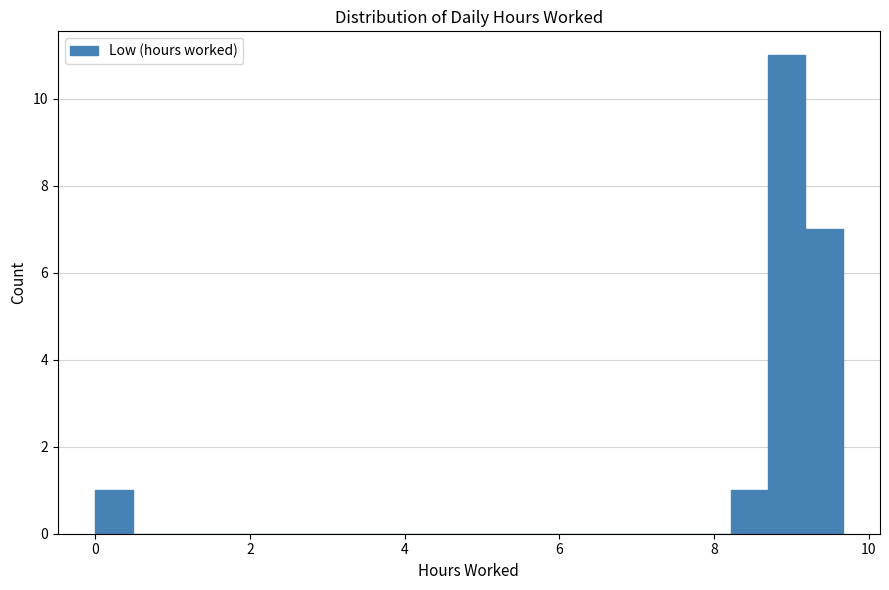

Read against the x-axis, roughly where is the centre of the tallest bar?

9.0